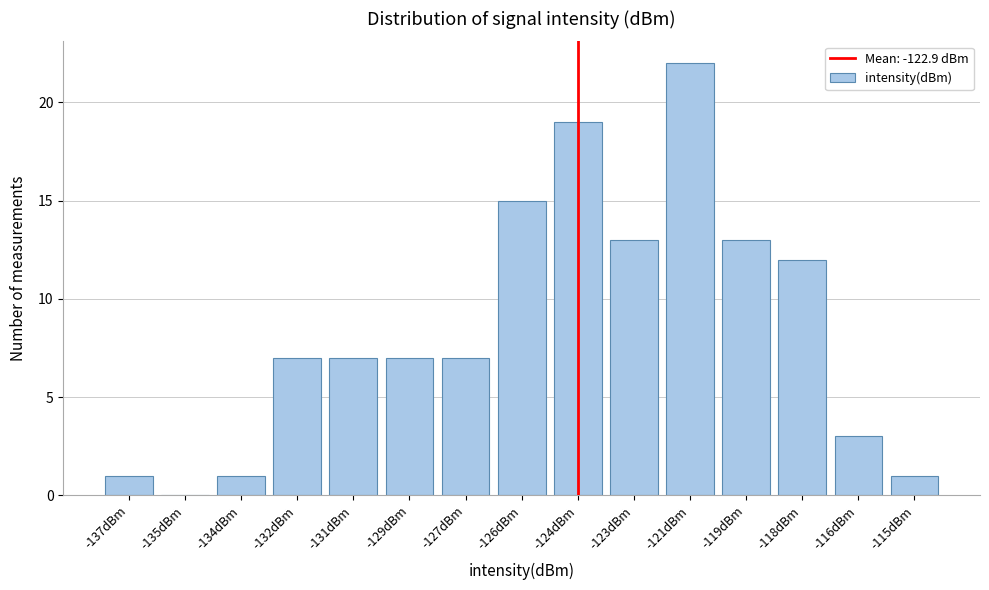

Reading left to right, extract all data points from this chart.

-137dBm=1	-135dBm=0	-134dBm=1	-132dBm=7	-131dBm=7	-129dBm=7	-127dBm=7	-126dBm=15	-124dBm=19	-123dBm=13	-121dBm=22	-119dBm=13	-118dBm=12	-116dBm=3	-115dBm=1